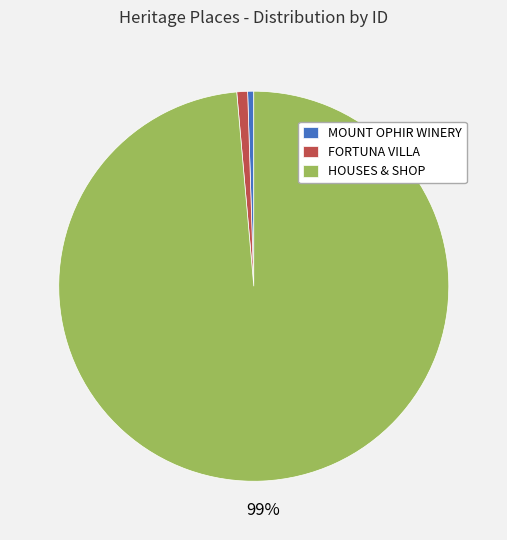

To the nearest percent, what is the combined percentage of FORTUNA VILLA and HOUSES & SHOP?

99%